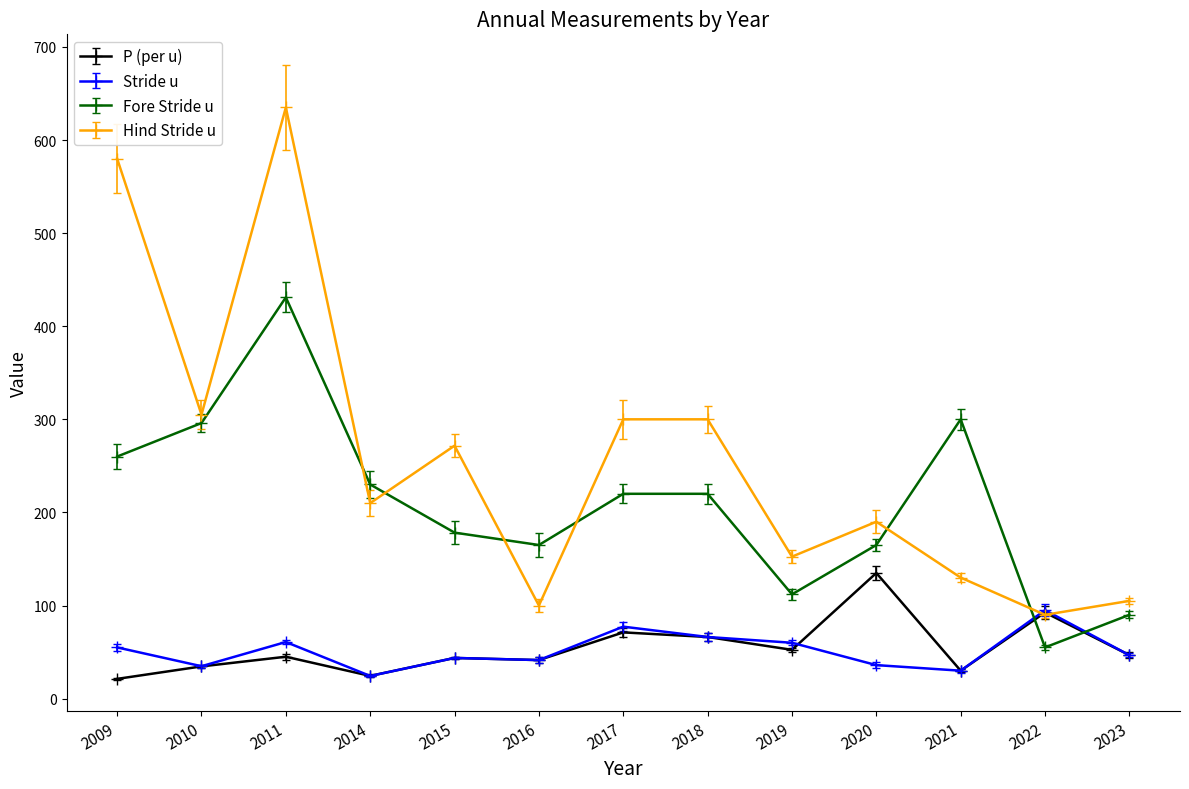

Which series has the largest total across all categories?

Hind Stride u